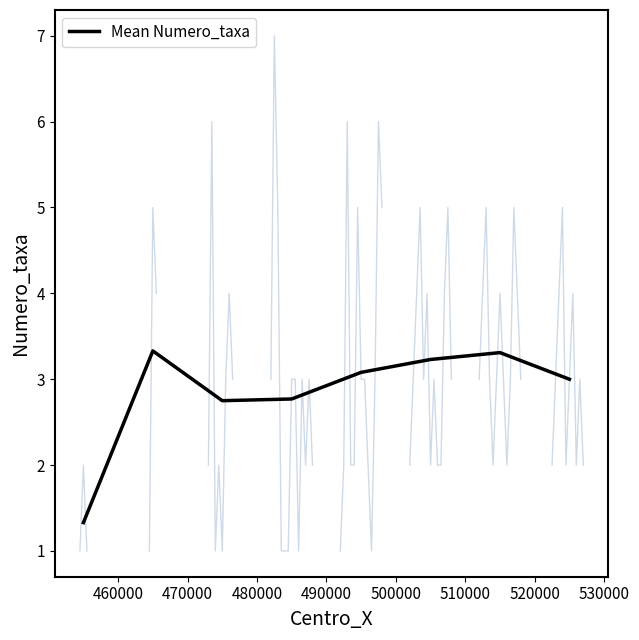

What is the maximum value for Mean Numero_taxa?

3.3